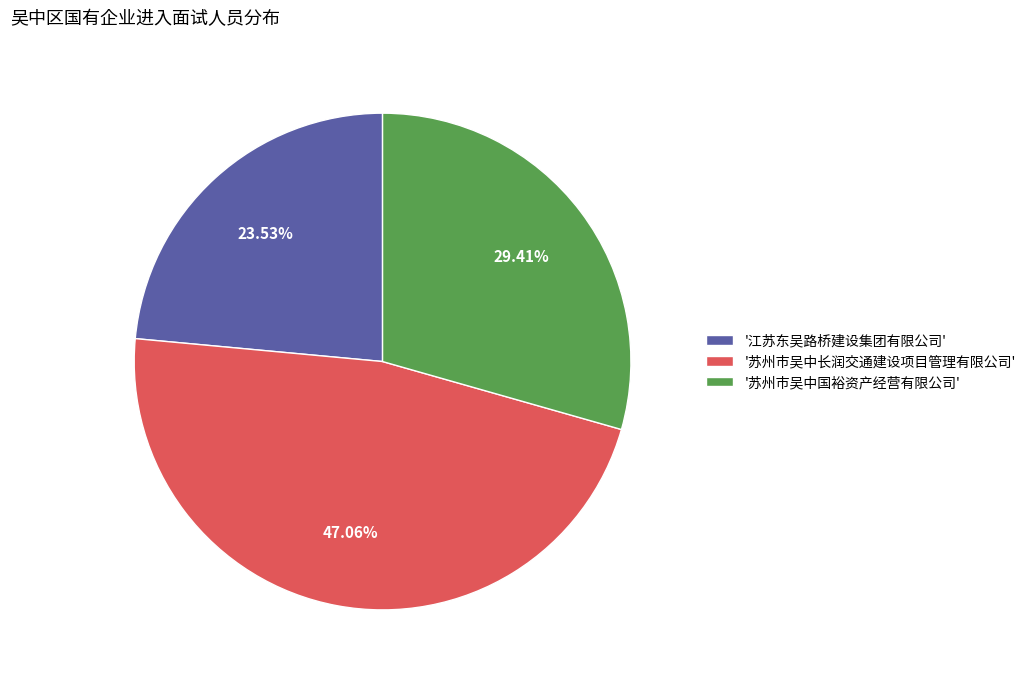

Do '江苏东吴路桥建设集团有限公司' and '苏州市吴中长润交通建设项目管理有限公司' together represent more than half of the pie?

Yes